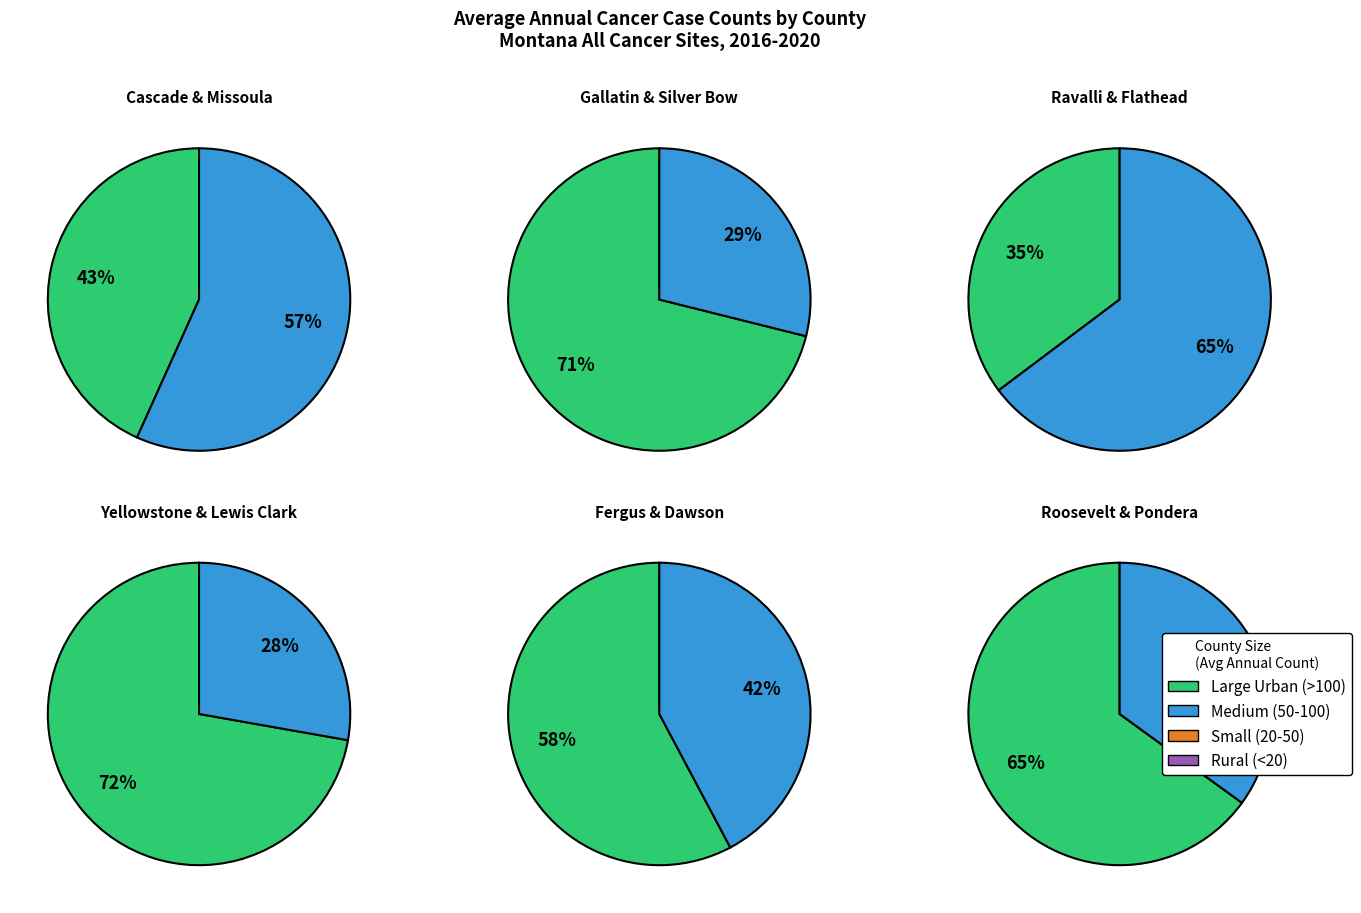

How many segments does this pie chart have?

12